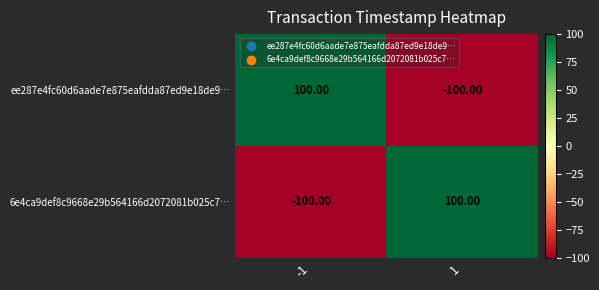

How many distinct data groups are displayed?

2